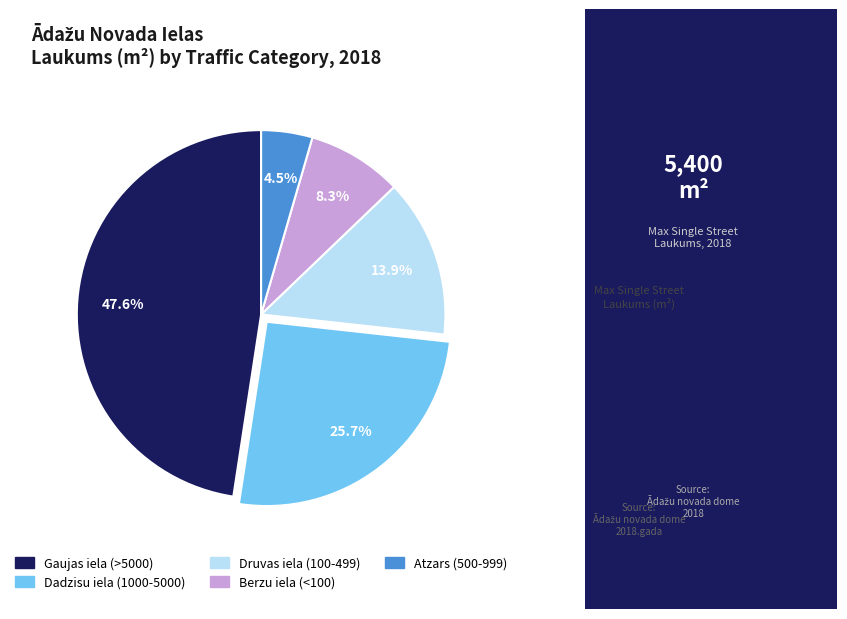

Is there any slice that represents more than half of the pie?

No